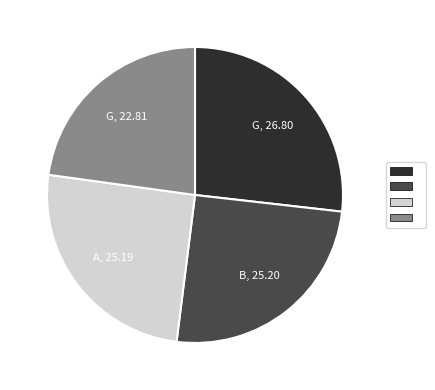

Is there any slice that represents more than half of the pie?

No